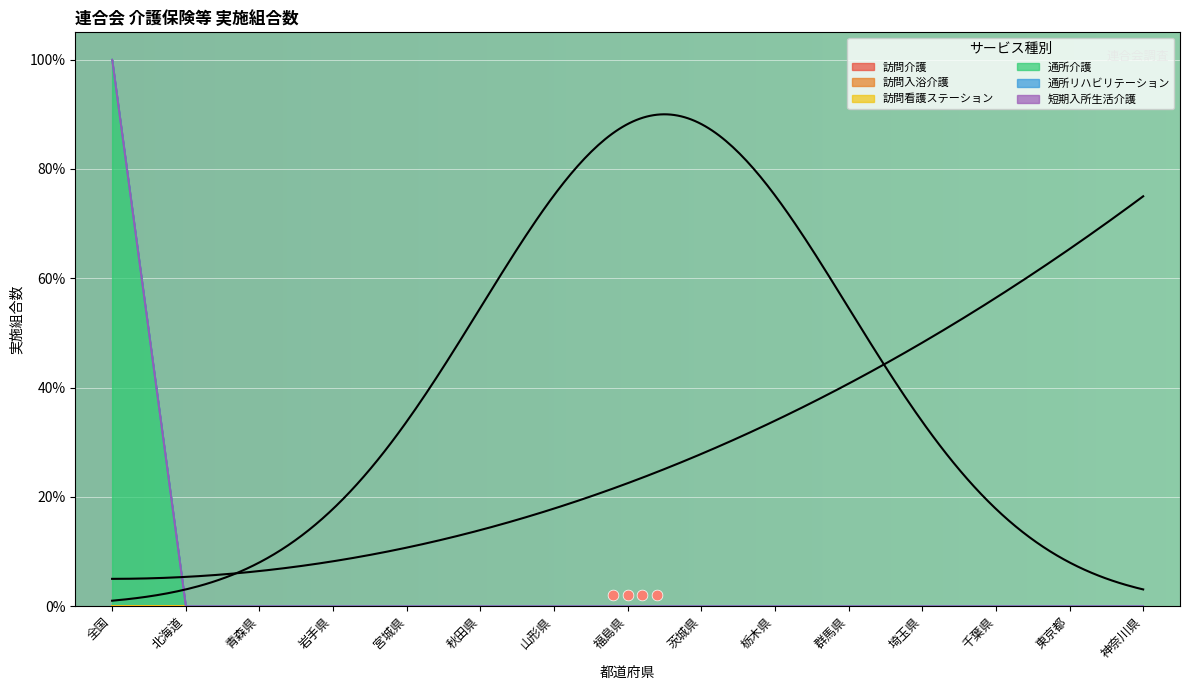

At how many categories does at least one series exceed 0?

1